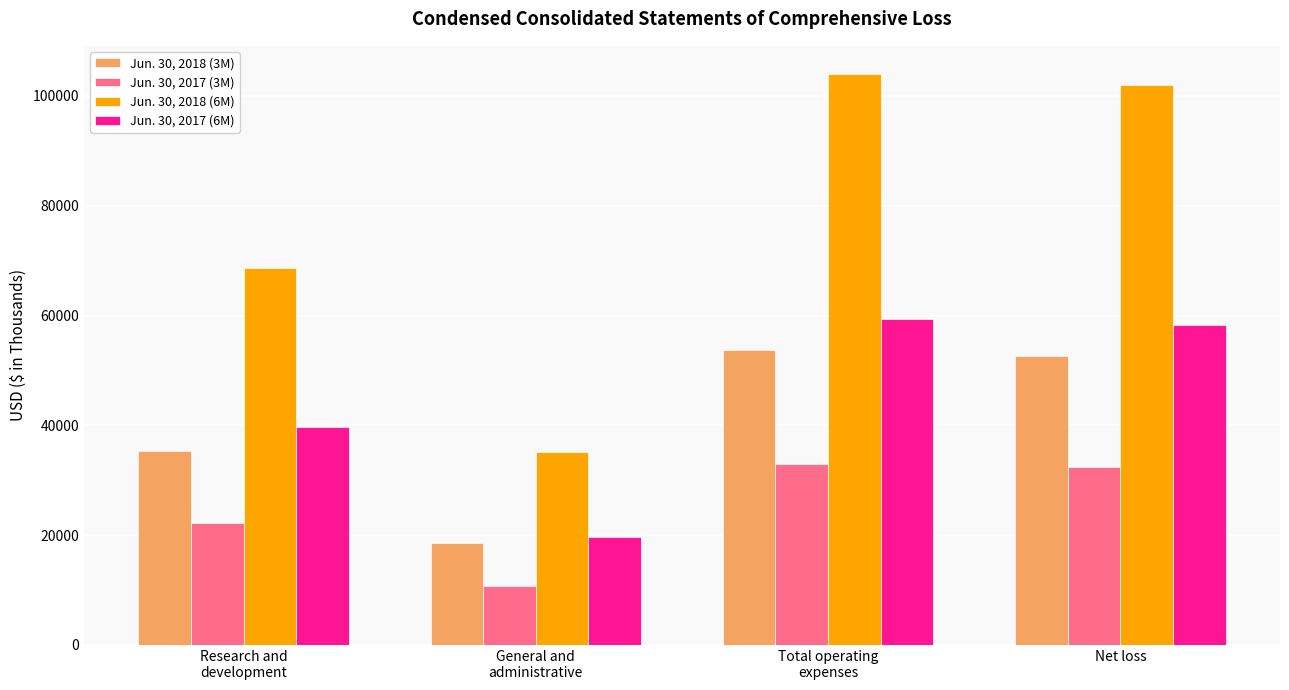

What is the total value across all series at General and
administrative?

84341